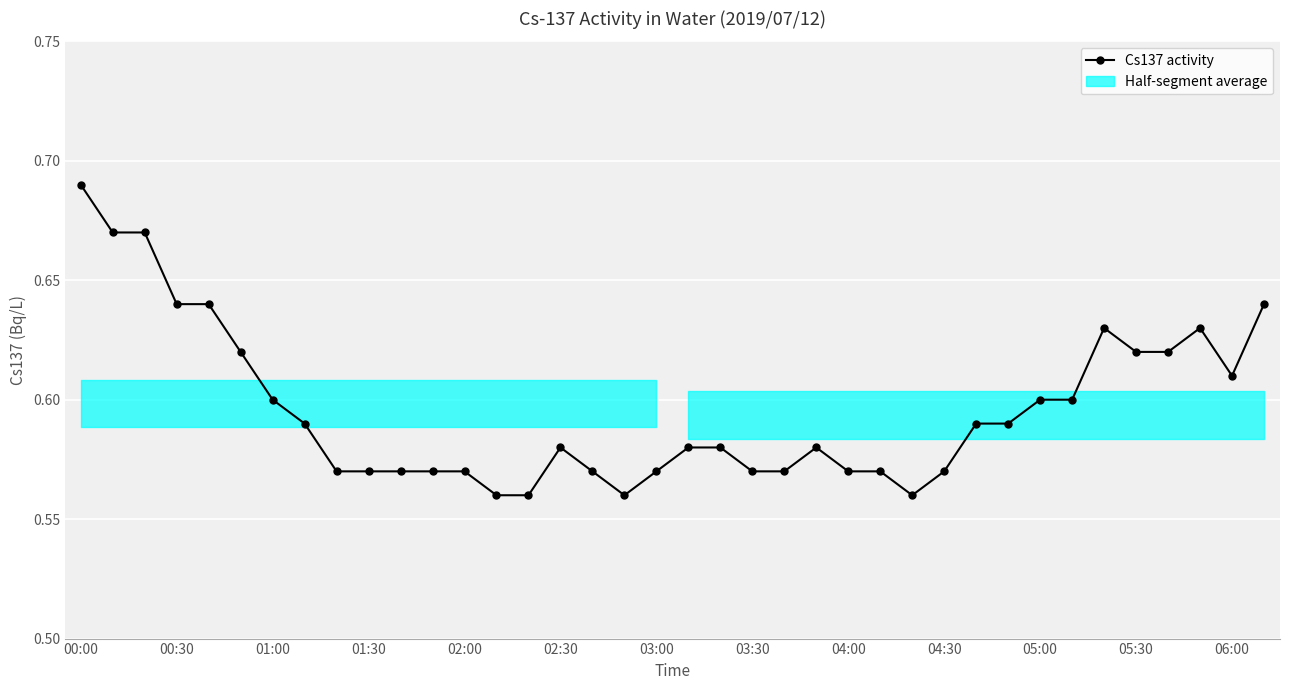

Count the values in the range 0 to 1.

38